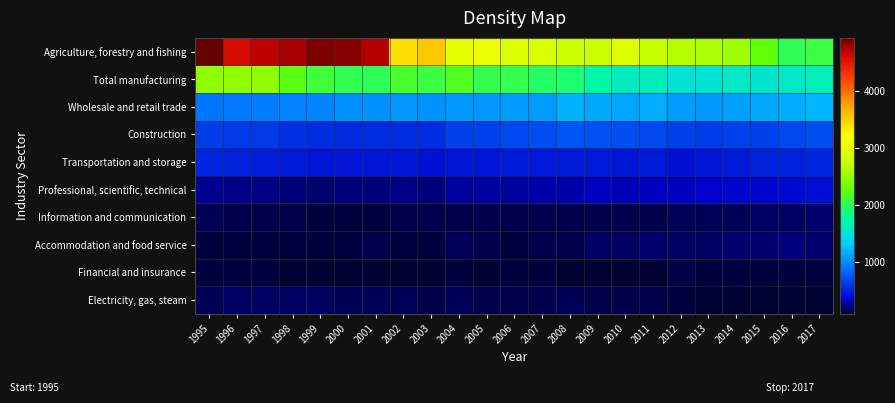

What is the spread (max minus min) of values at 2002?

3318.4